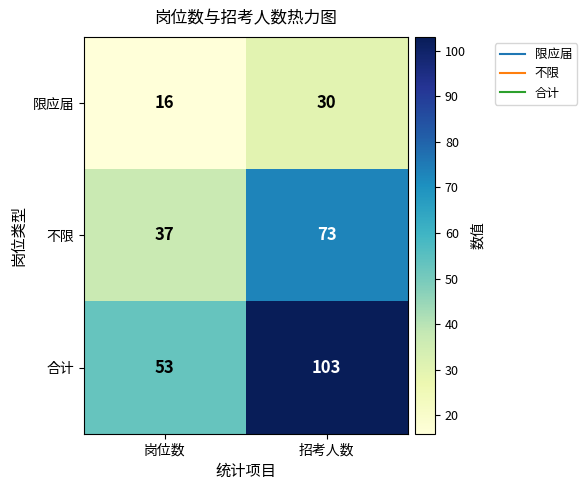

List the series in order of their peak value, highest first.

合计, 不限, 限应届